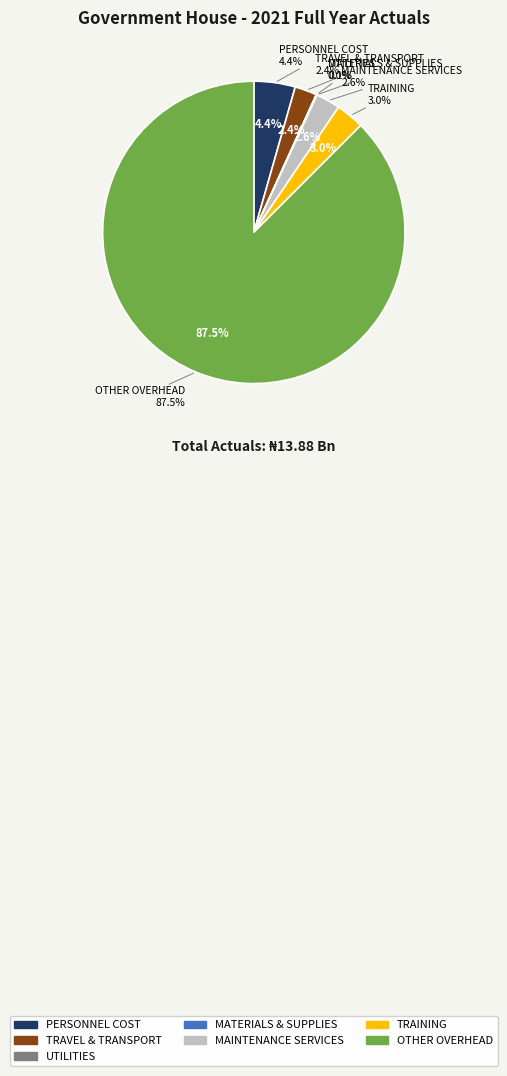

Is it true that TRAINING - GENERAL is 11% of the pie?

False